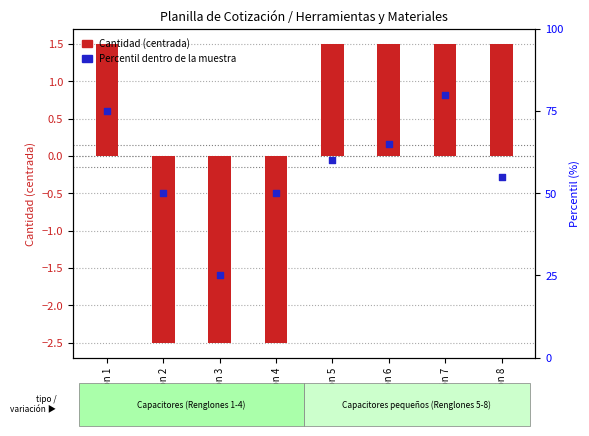

Which series contains the lowest Y value?

Cantidad (centrada)